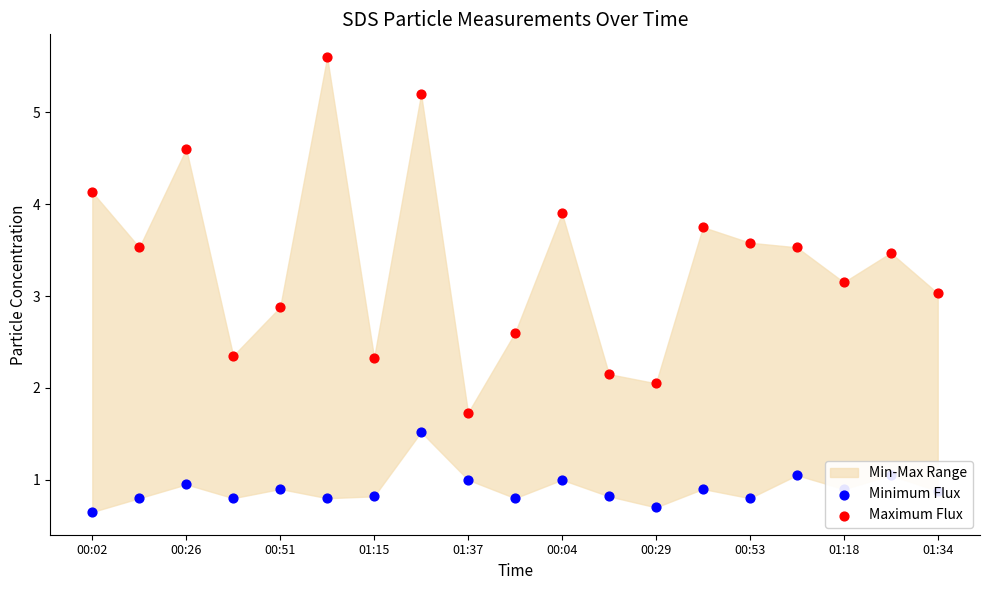

Which series has the largest total across all categories?

Maximum Flux